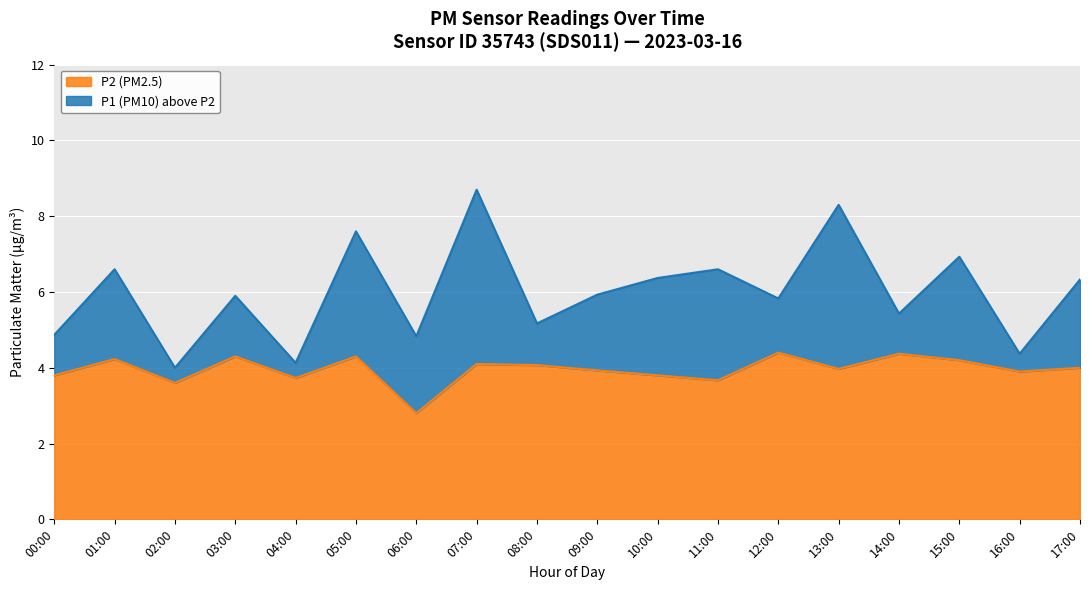

True or false: P1 and P2 intersect in this chart.

False